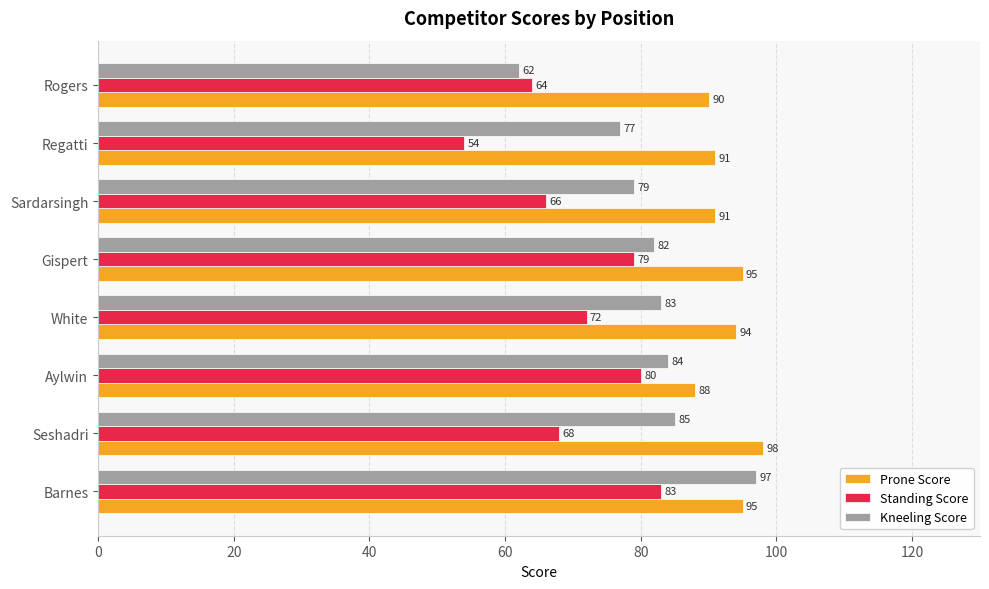

At which category does the chart reach its minimum across all series?

Regatti